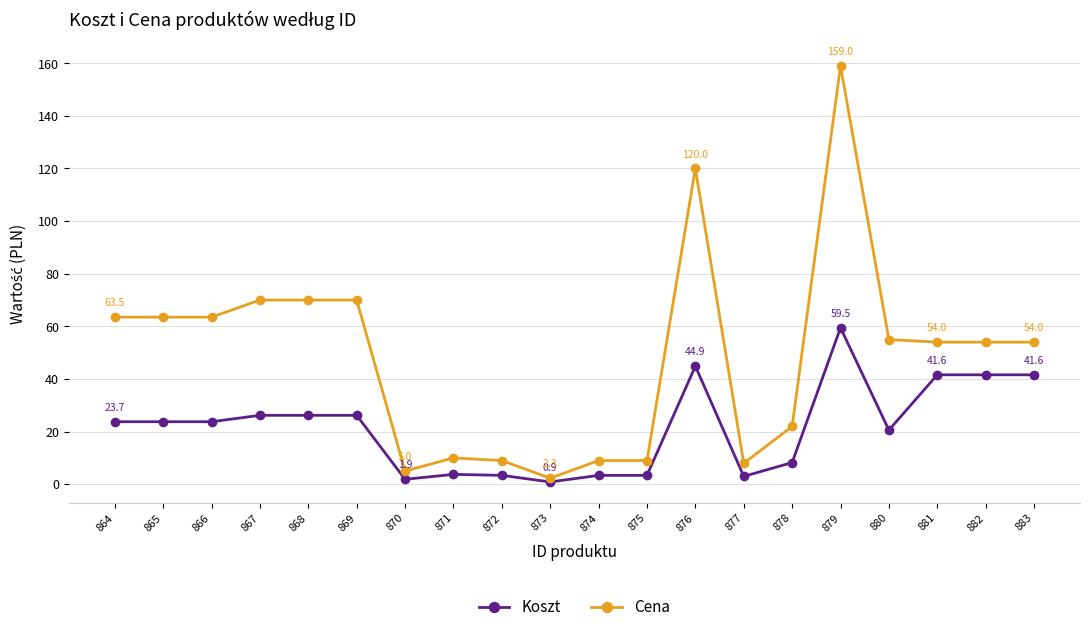

True or false: Cena and Koszt intersect in this chart.

False